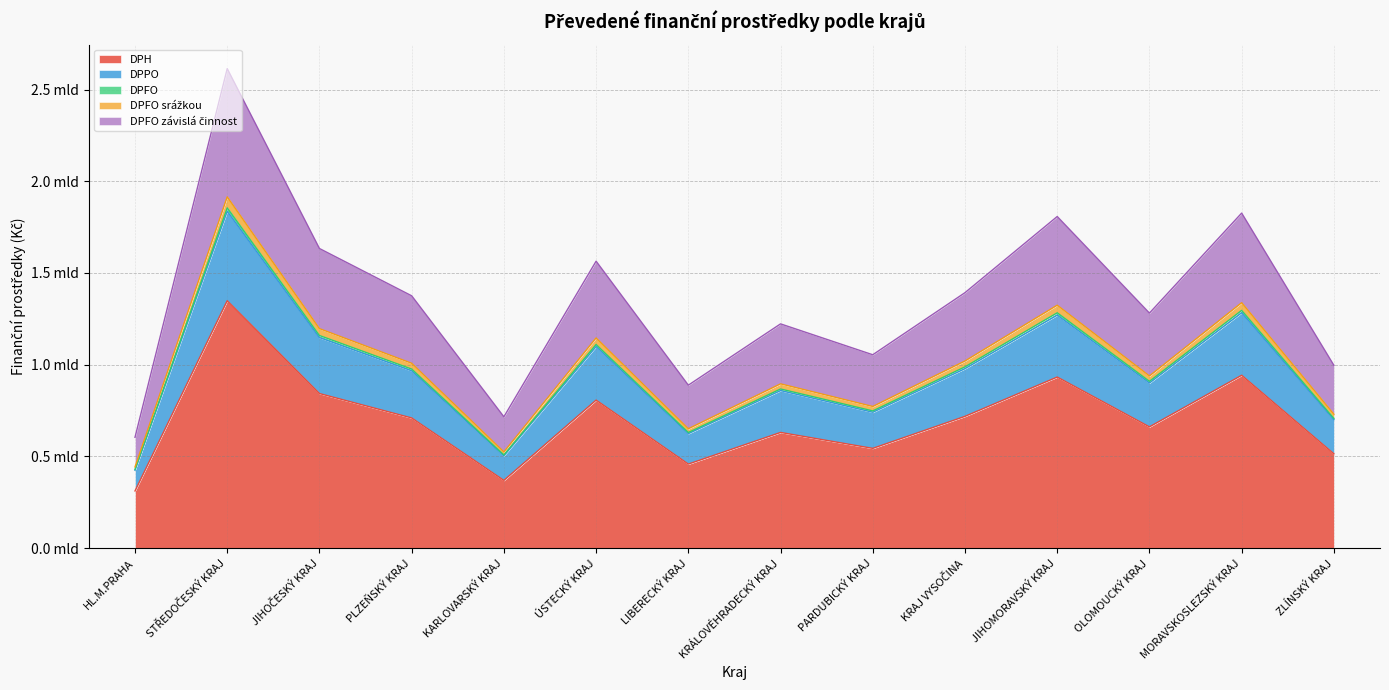

True or false: DPFO závislá činnost and DPH intersect in this chart.

False